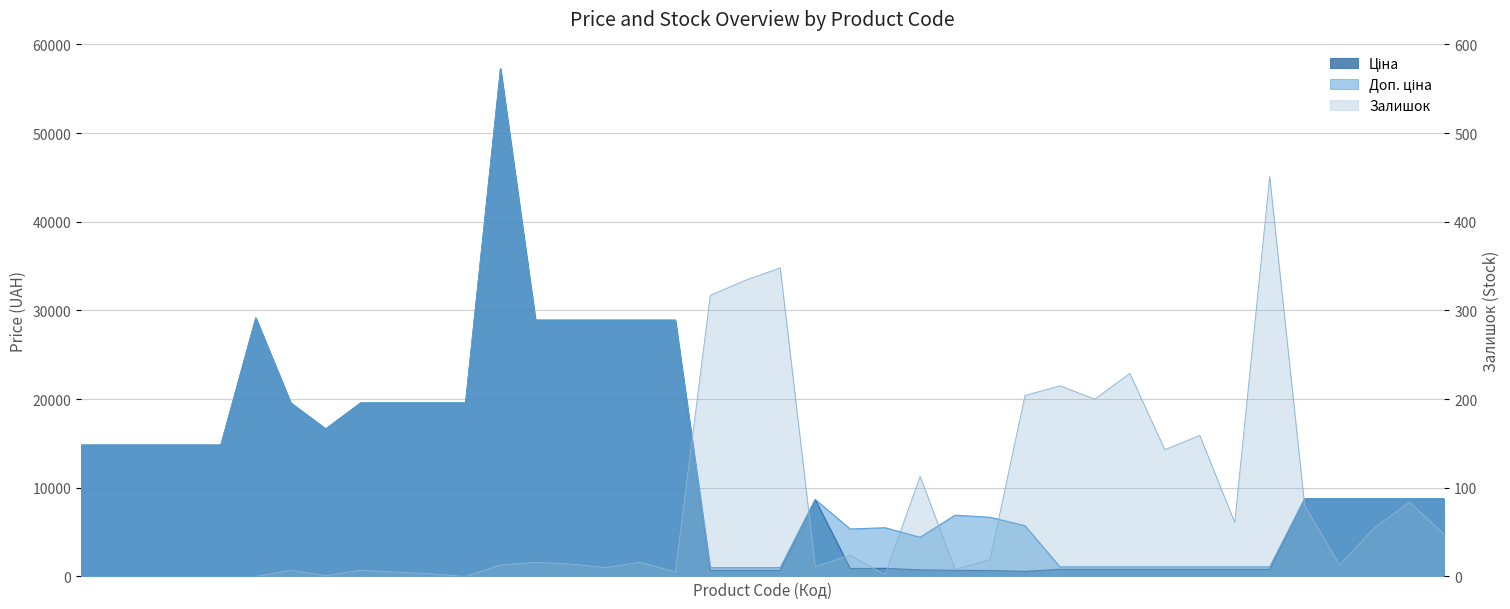

Is it true that Ціна equals 8755.5 at 257261957?

True